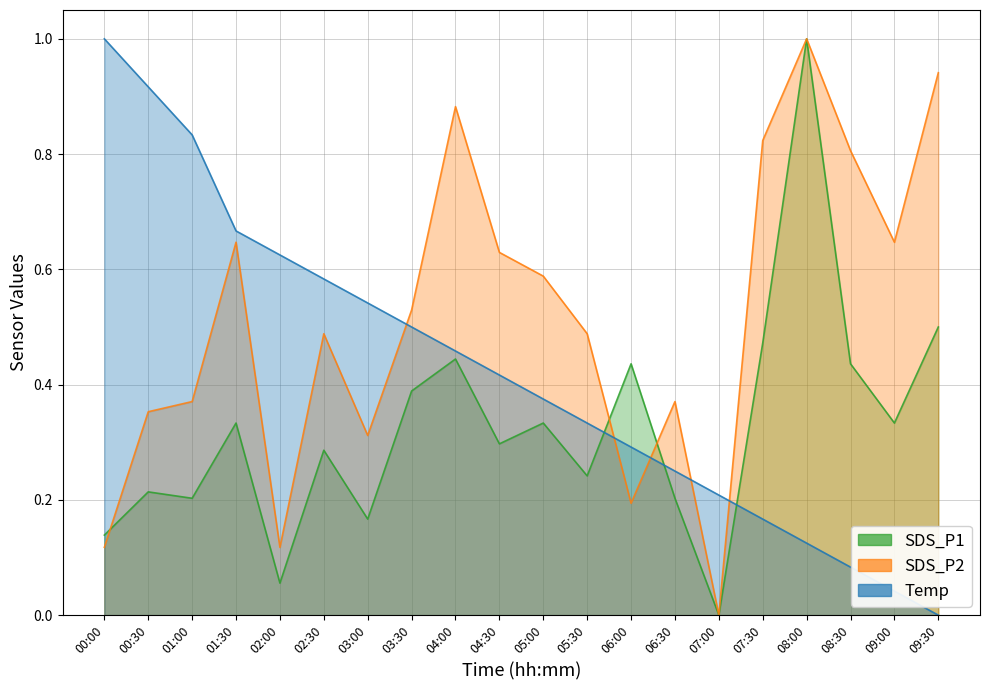

How many categories are shown in the chart?

20